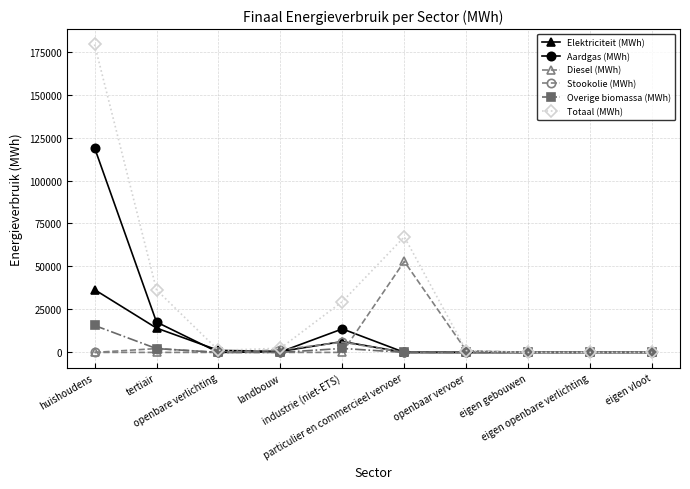

What position from the left is landbouw?

4